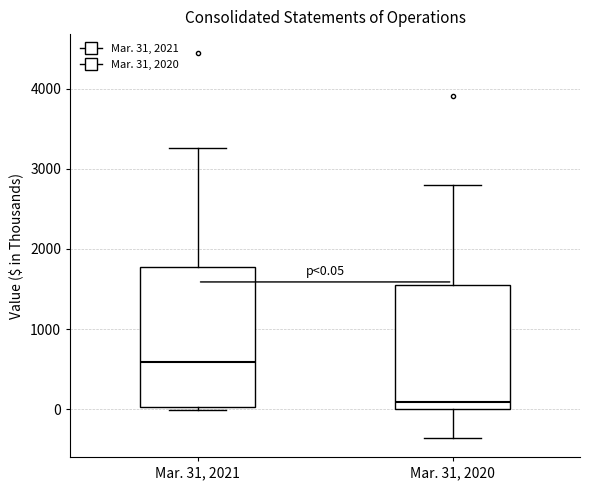

Which box's median line is the lowest?

Mar. 31, 2020